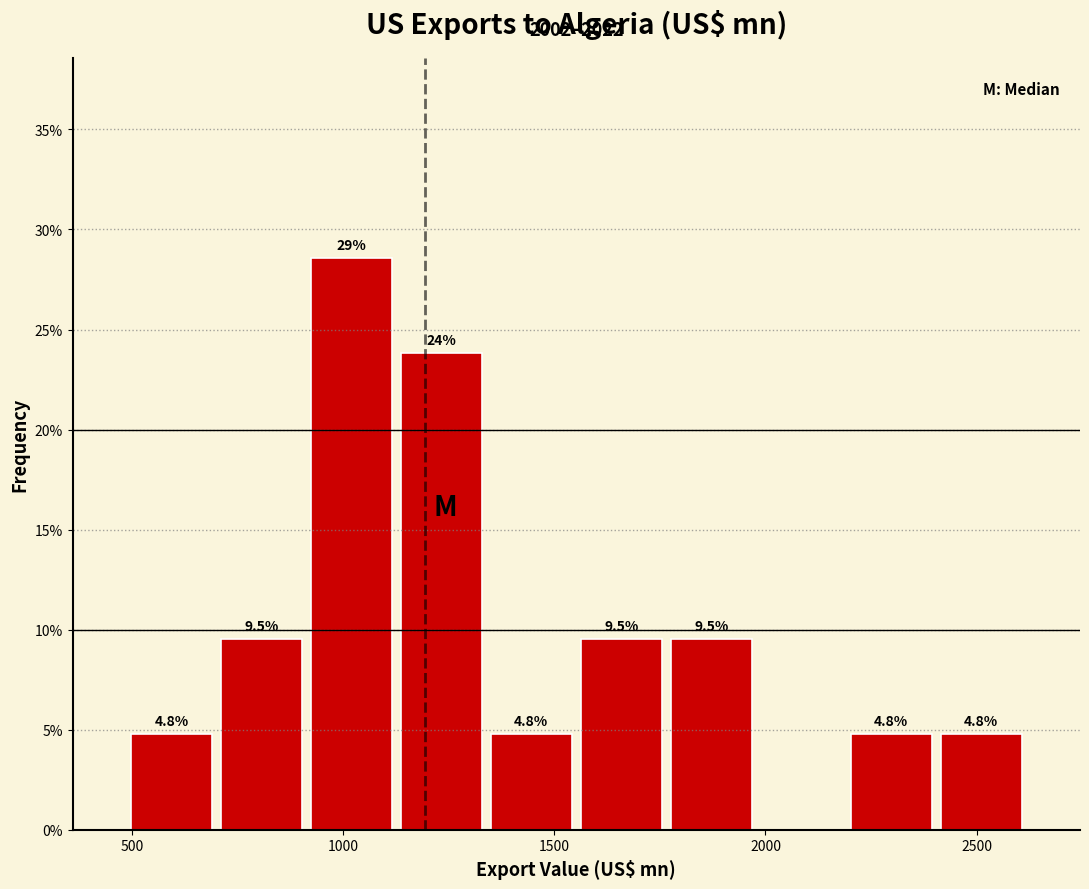

Over which range of the x-axis is the bar tallest?

900 to 1150